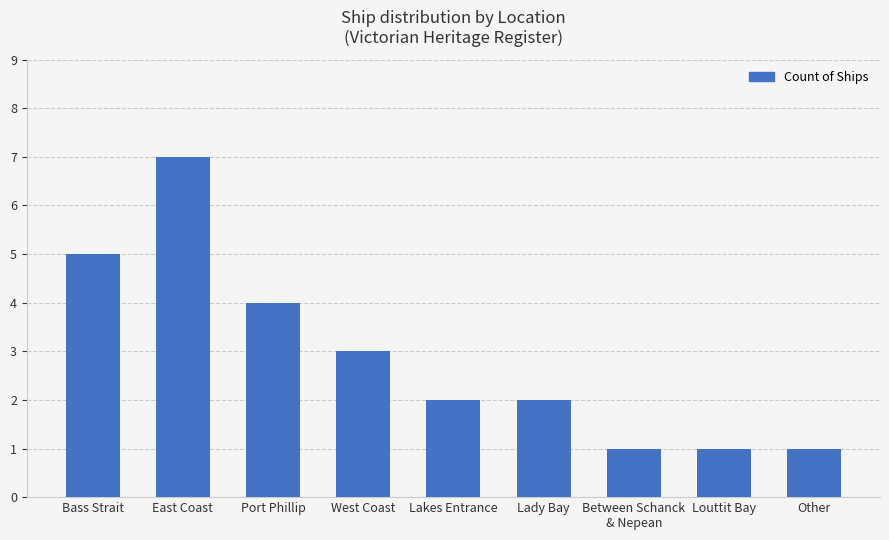

What is the minimum value shown in the chart?

1